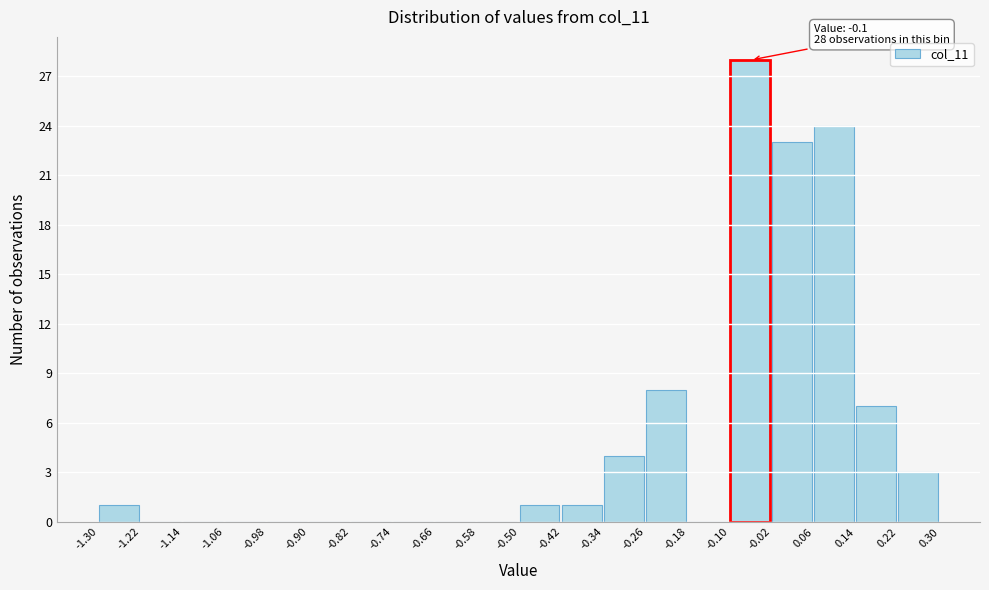

Over which range of the x-axis is the bar tallest?

-0.10 to -0.02